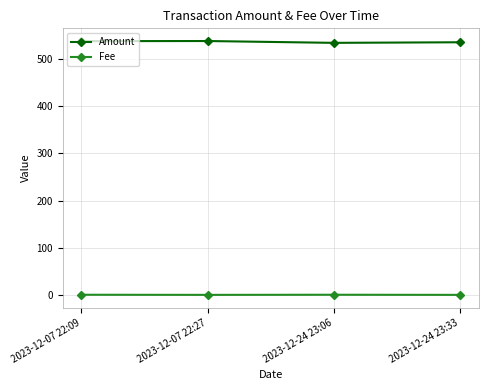

Does the chart display data point markers on the line(s)?

Yes